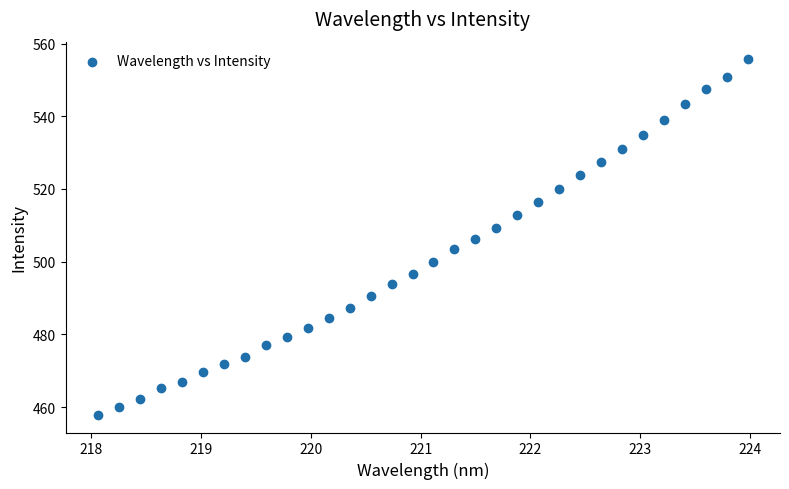

What is the range of Y values (max minus min)?

97.8